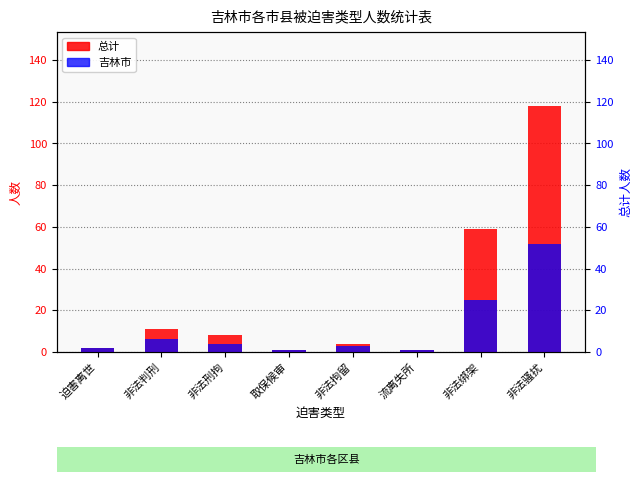

What is the average value of the 吉林市 series?

12